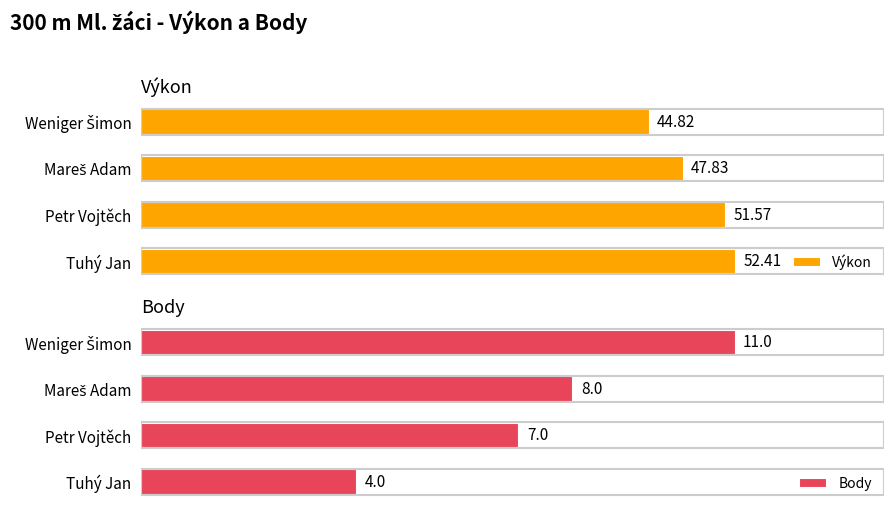

What is the difference between the Body values at Mareš Adam and Weniger Šimon?

3.0